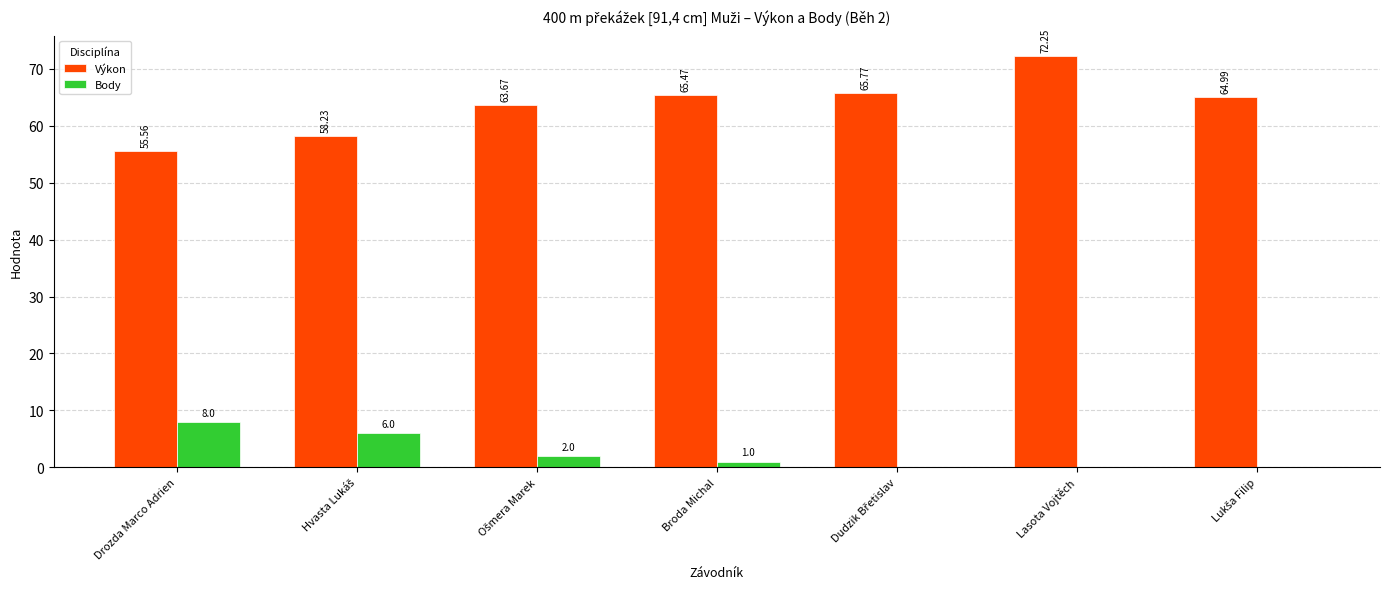

Which category has the highest value across all series?

Lasota Vojtěch